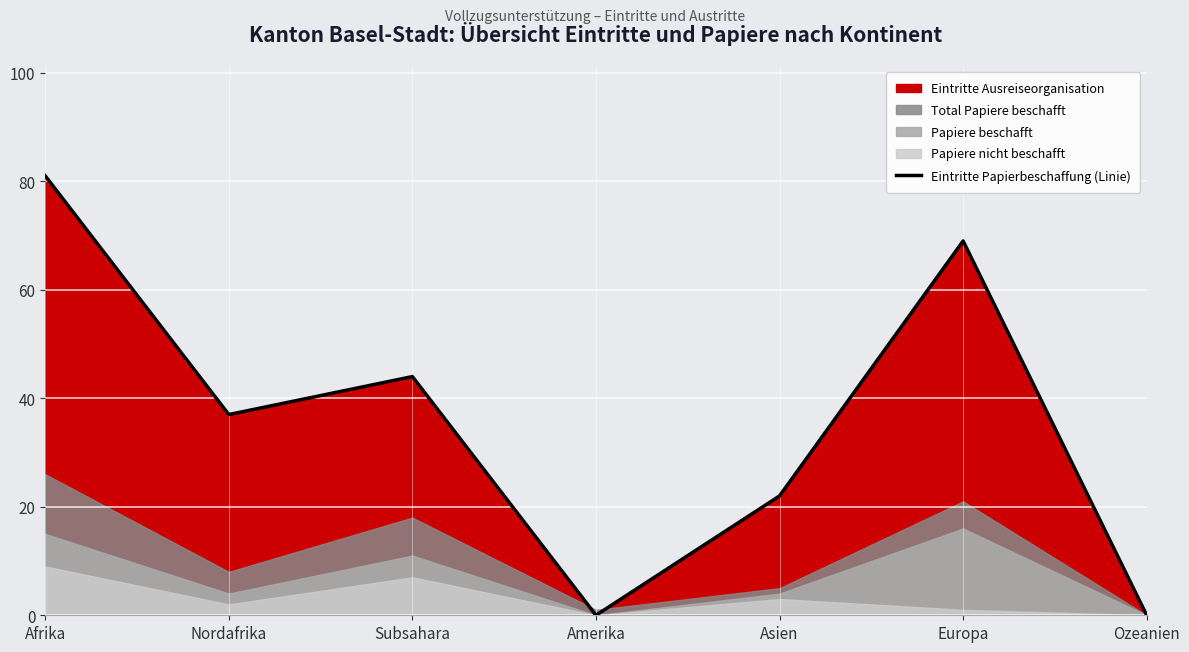

How many lines are shown in the chart?

1